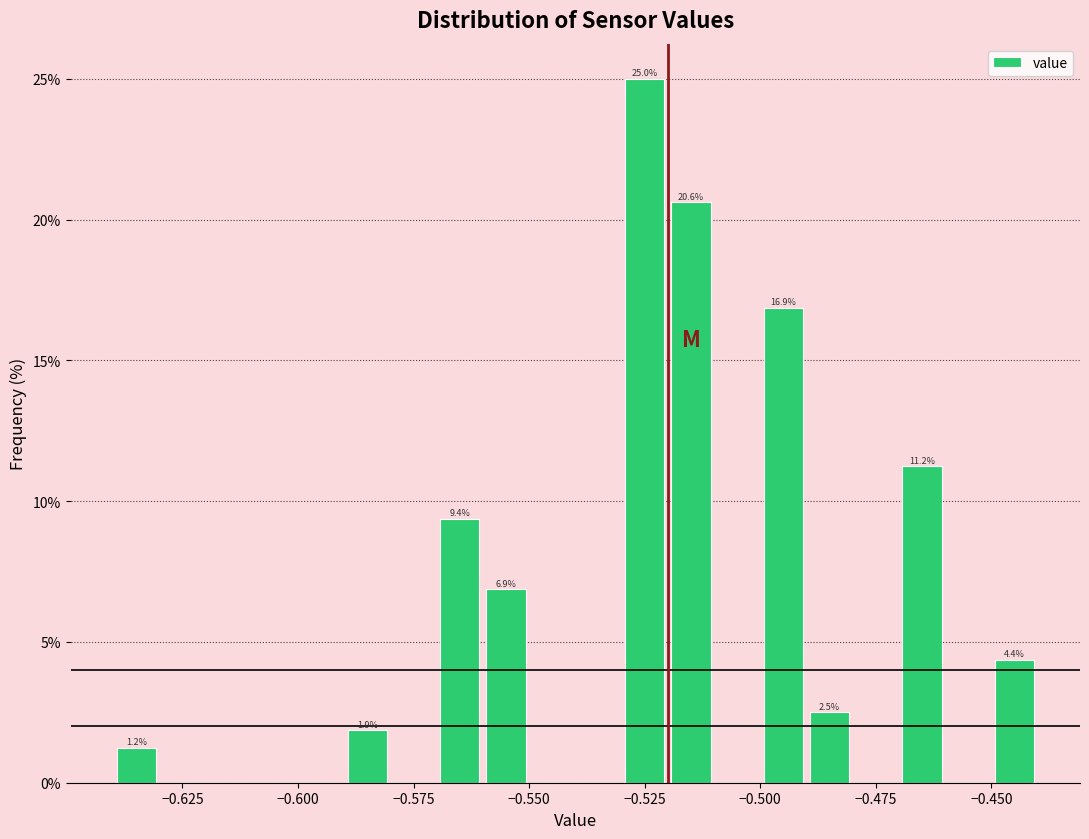

Read against the x-axis, roughly where is the centre of the tallest bar?

-0.525